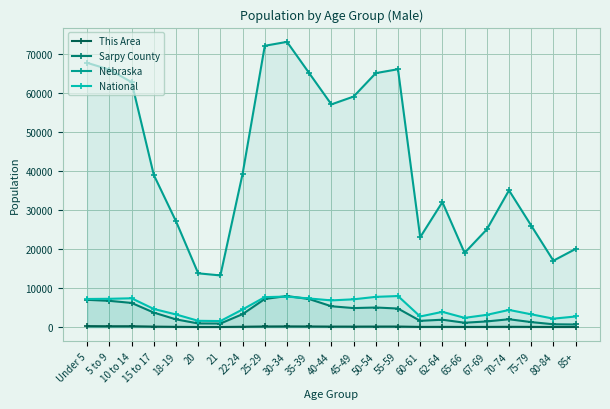

What is the sum of all This Area values?

2518.0